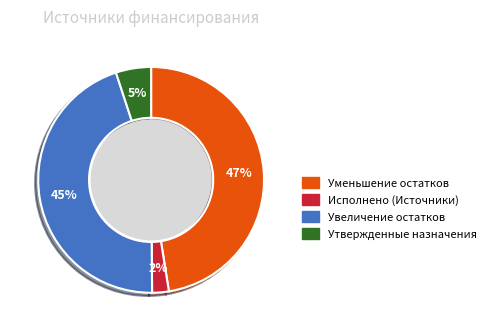

How many slices are in this pie chart?

4